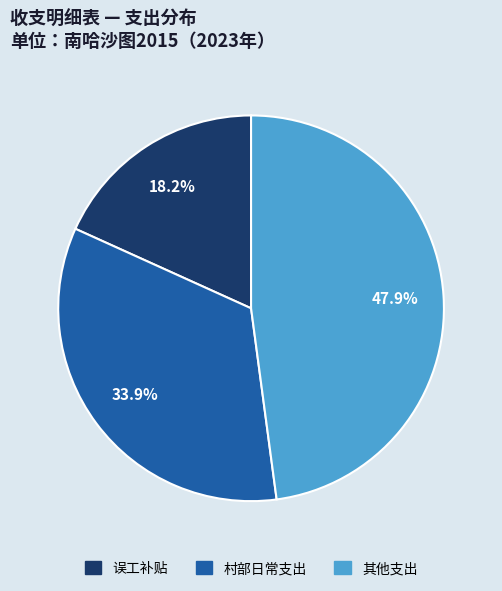

Does any single category account for the majority?

No